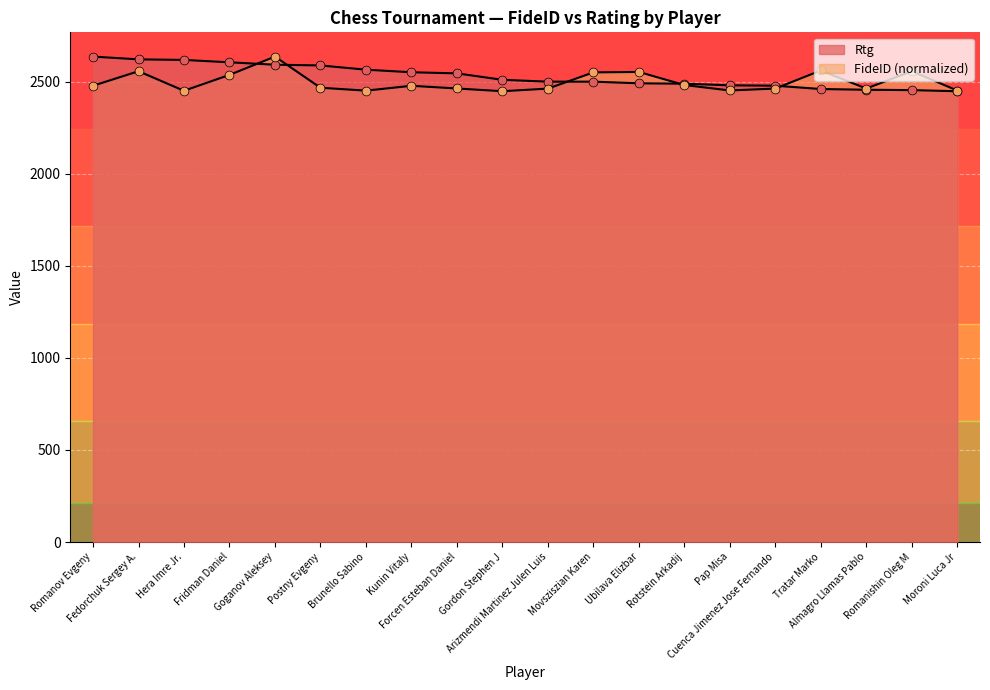

At which category is the sum across all series the highest?

Goganov Aleksey